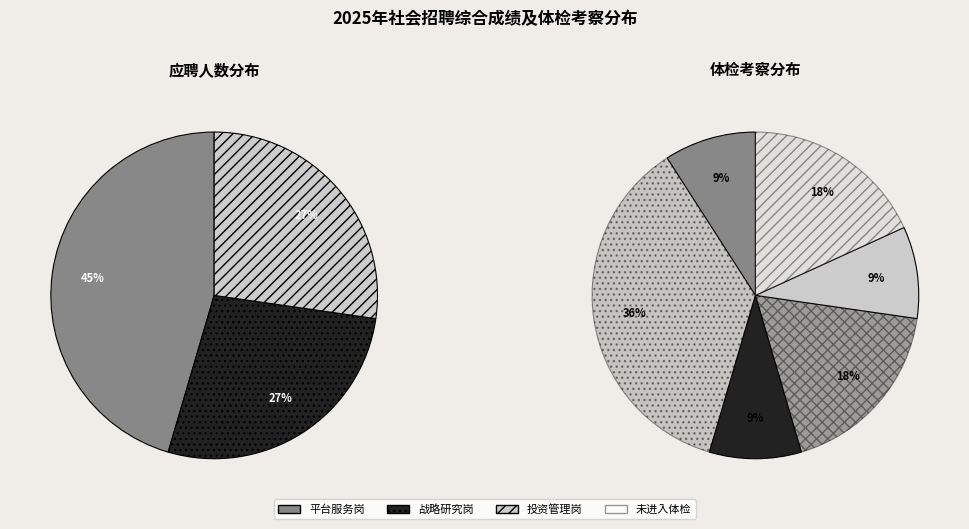

Which has a higher value, 投资管理岗 or 平台服务岗?

平台服务岗